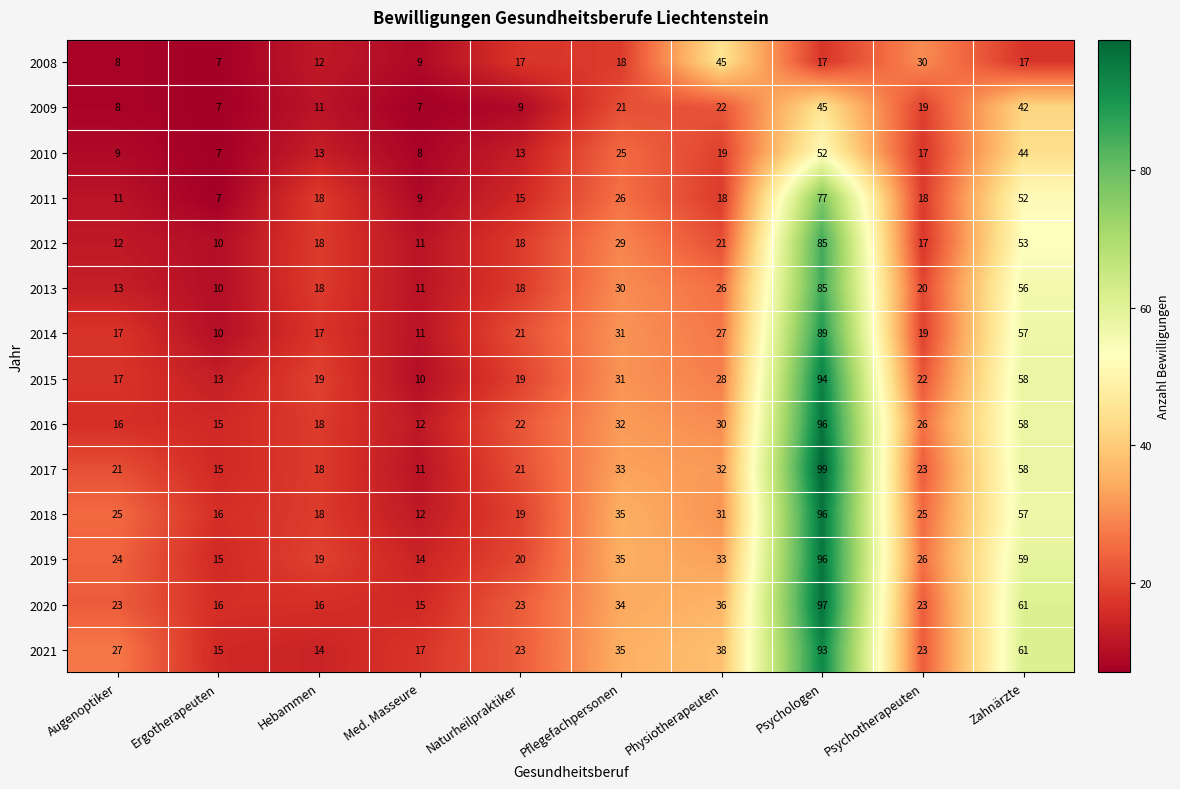

At how many categories does at least one series exceed 26?

6